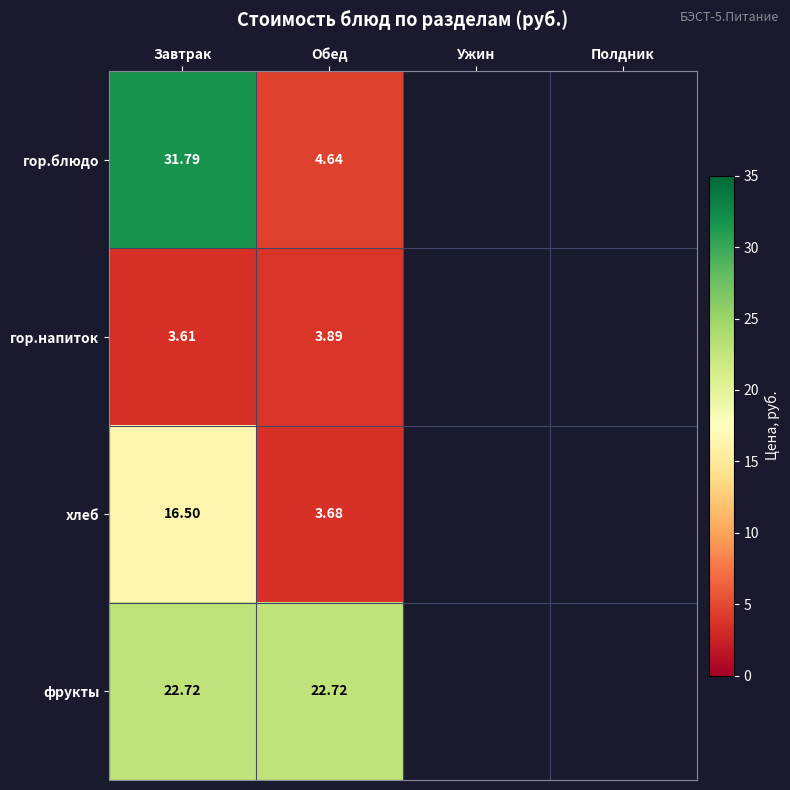

At how many categories does at least one series exceed 30?

1